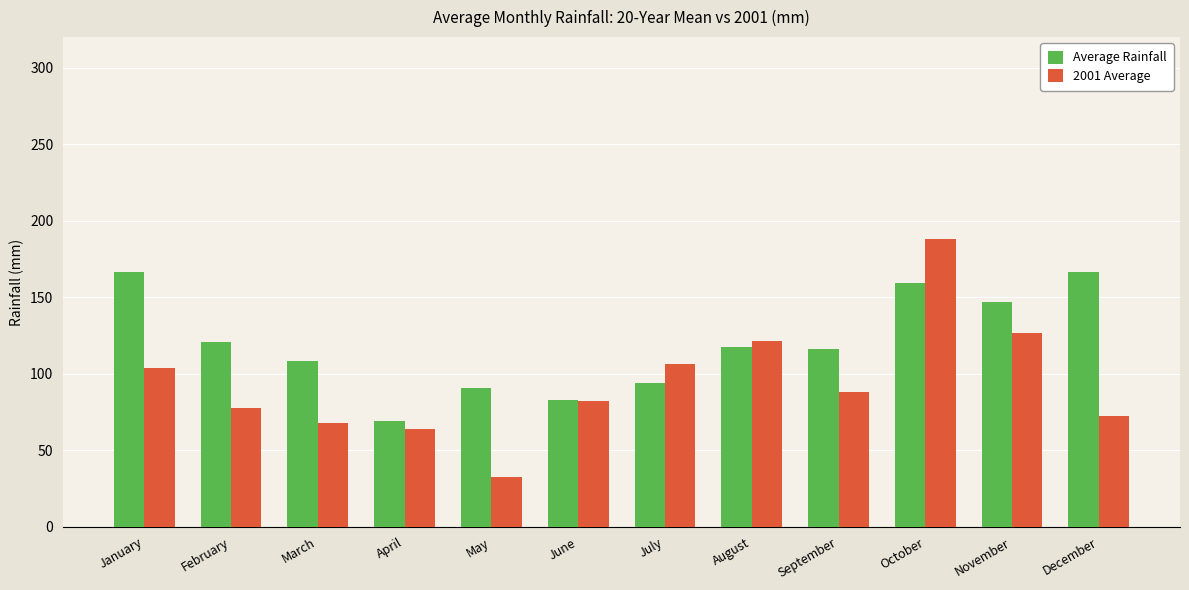

The value of 2001 Average at May is 50.4. True or false?

False